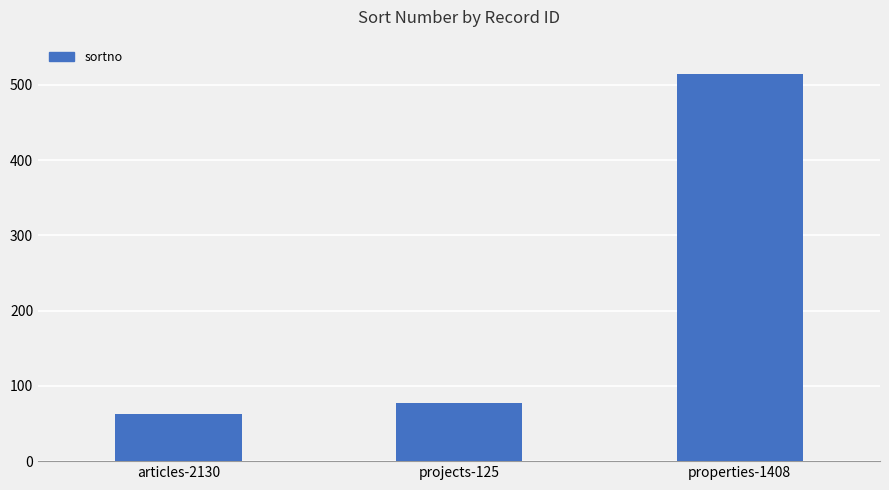

Reading right to left, transcribe all the data shown in this chart.

properties-1408=514	projects-125=77	articles-2130=63